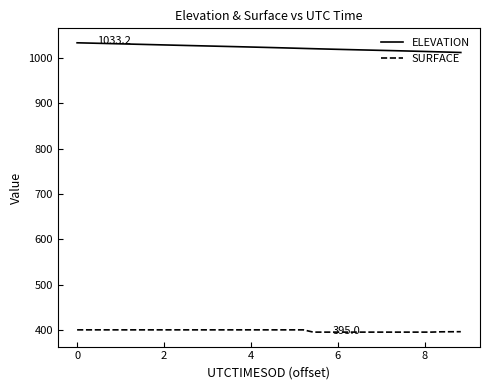

What is the minimum value shown in the chart?

395.0